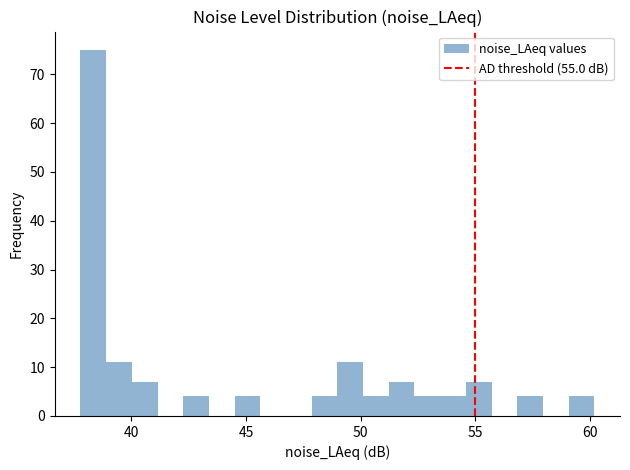

Around what value on the x-axis is the tallest bar? Give the approximate position of its centre, as read against the axis.

38.5